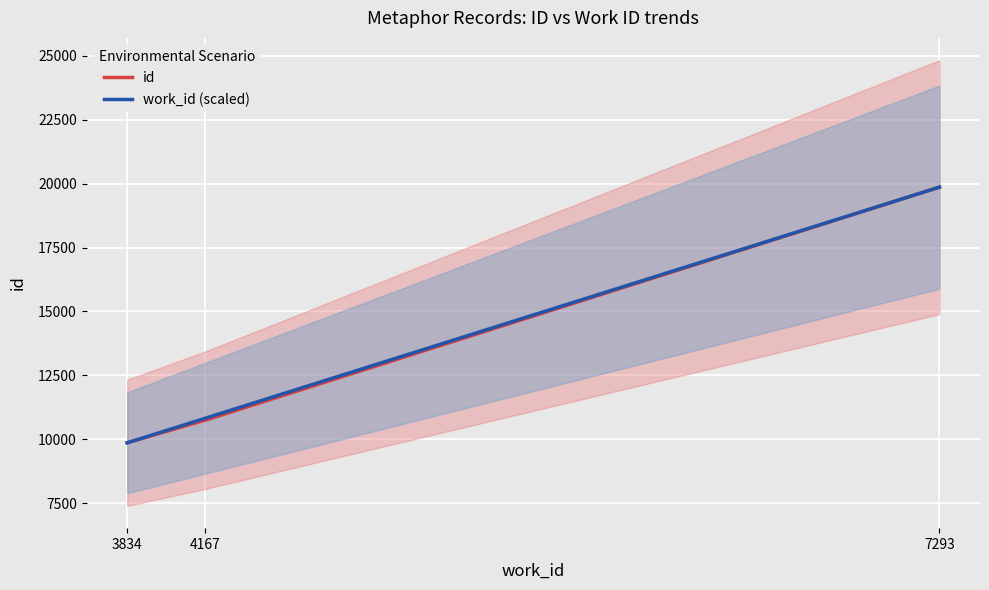

How many data points in work_id are above 4167?

1